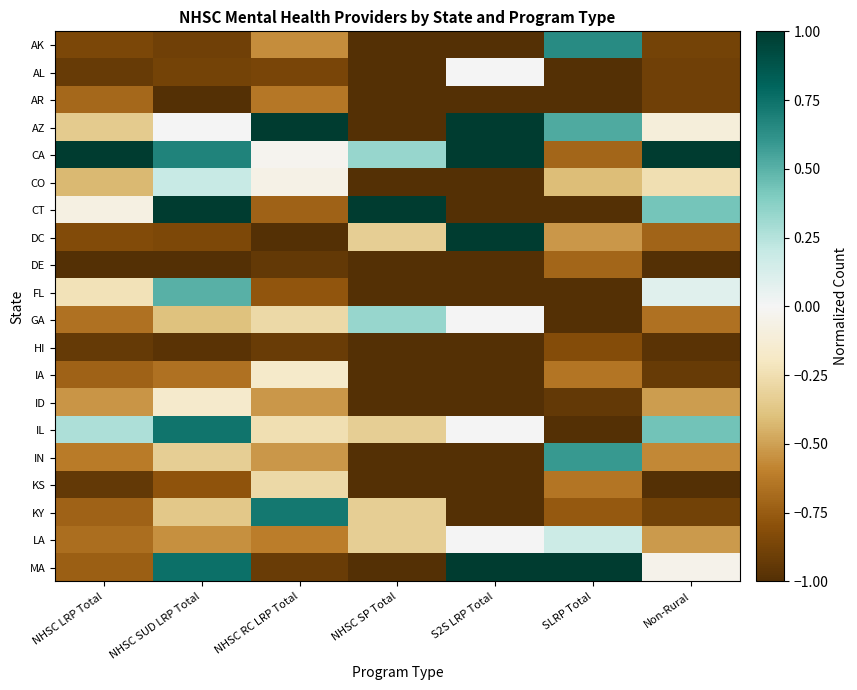

Rank the series at Non-Rural from lowest to highest value.

DE, KS, HI, IA, AL, AR, KY, AK, DC, GA, IN, LA, ID, CO, AZ, MA, FL, CT, IL, CA